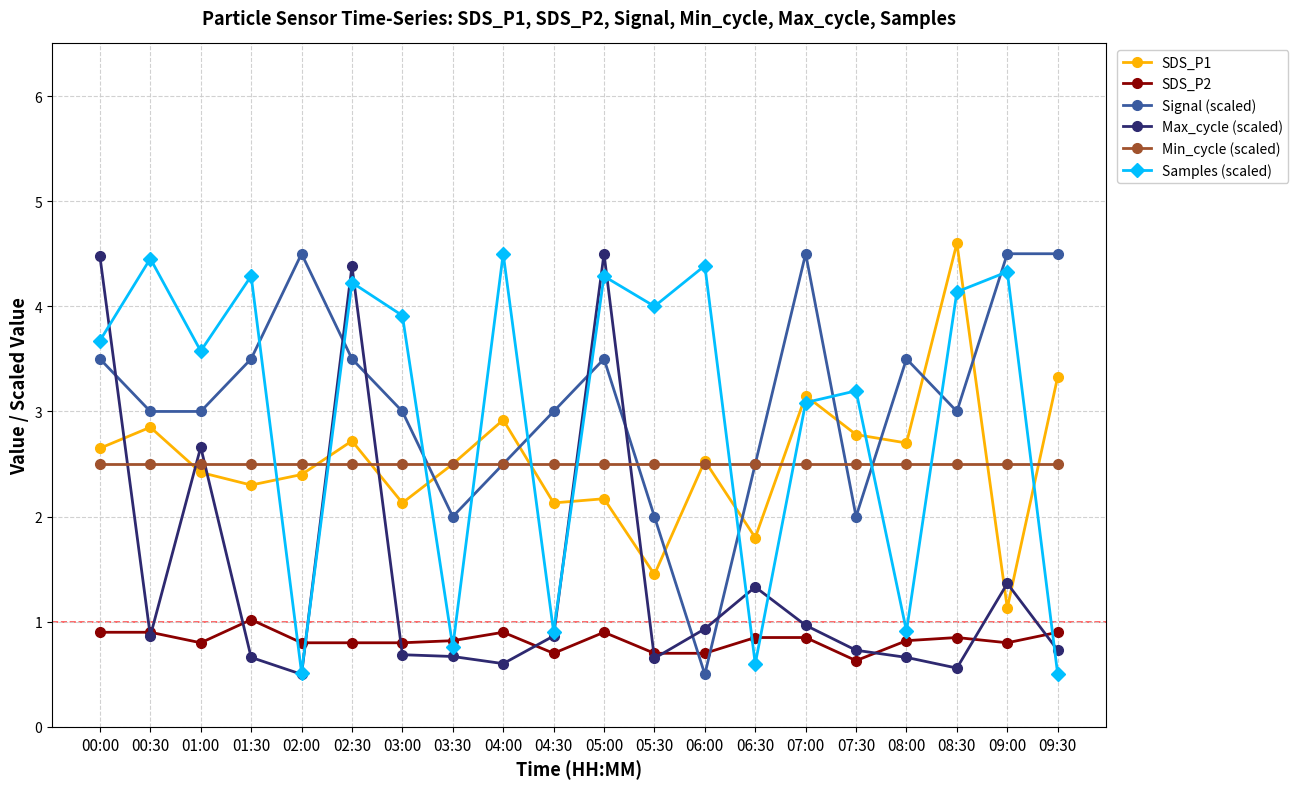

Is the value of SDS_P2 at 06:00 greater than the value of Min_cycle (scaled) at 02:00?

No